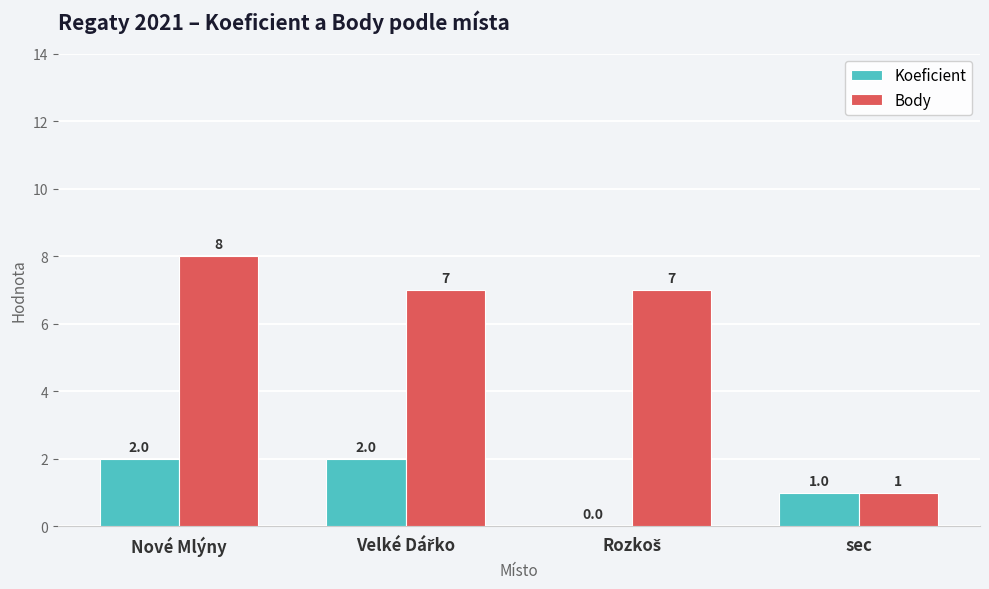

What is the maximum value shown in the chart?

8